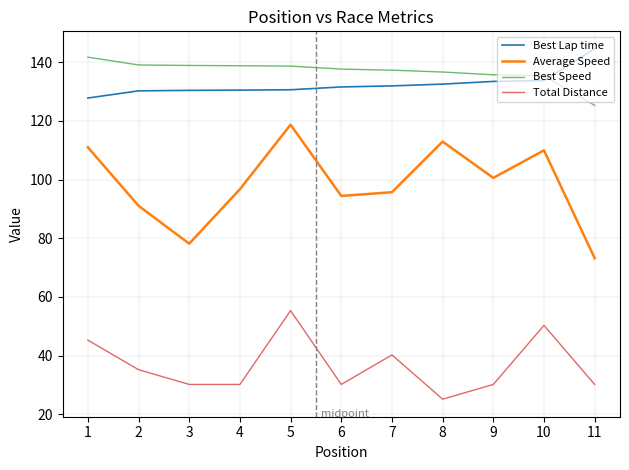

True or false: Best Speed and Average Speed cross at least once.

False